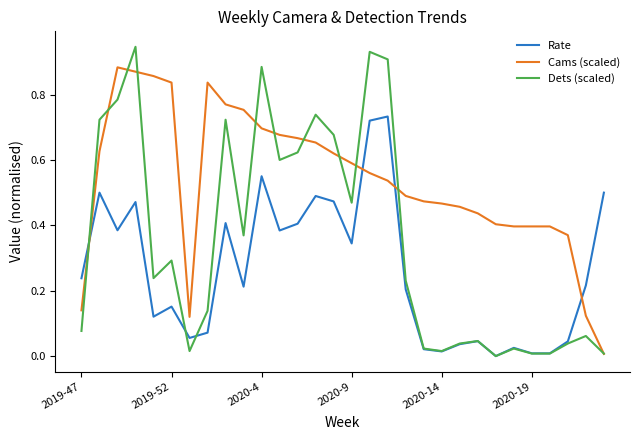

List the series in order of their overall mean, lowest first.

Rate, Dets (scaled), Cams (scaled)